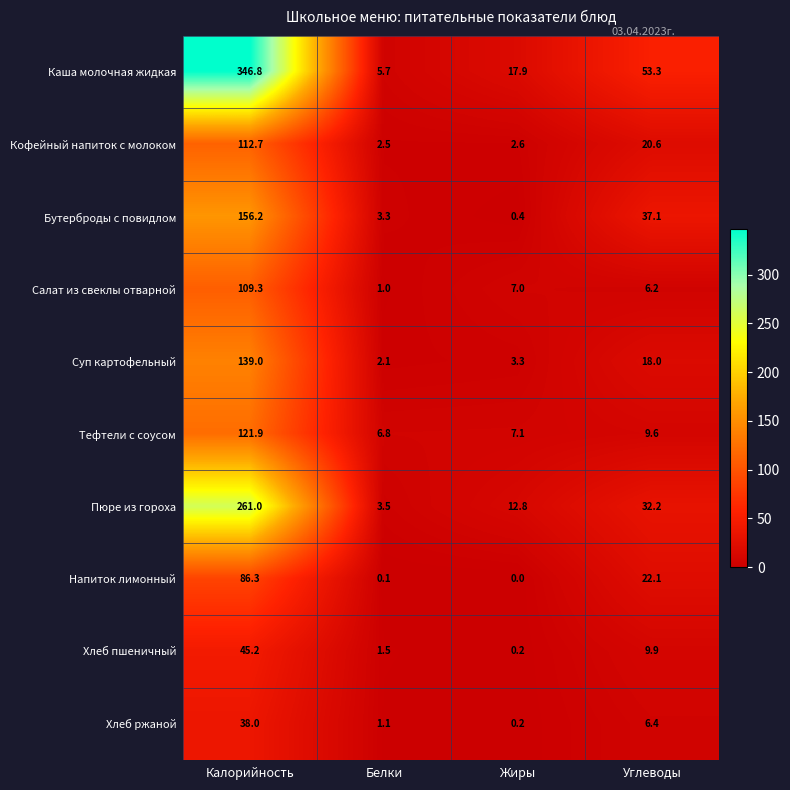

What is the total value across all series at Жиры?

51.5